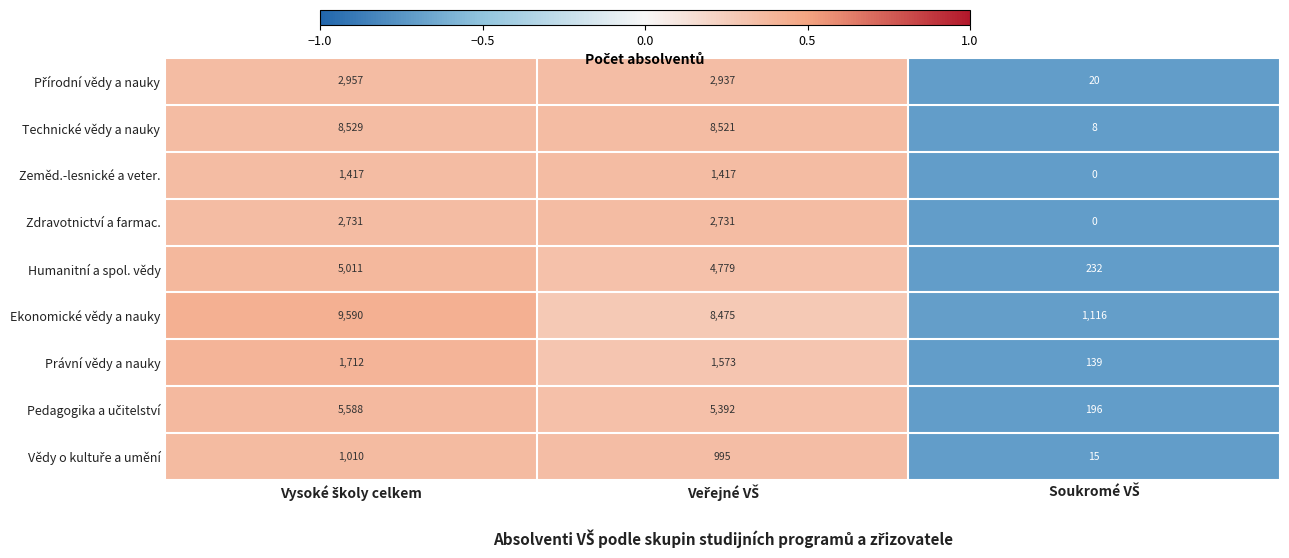

What is the average value of the Humanitní a spol. vědy series?

3341